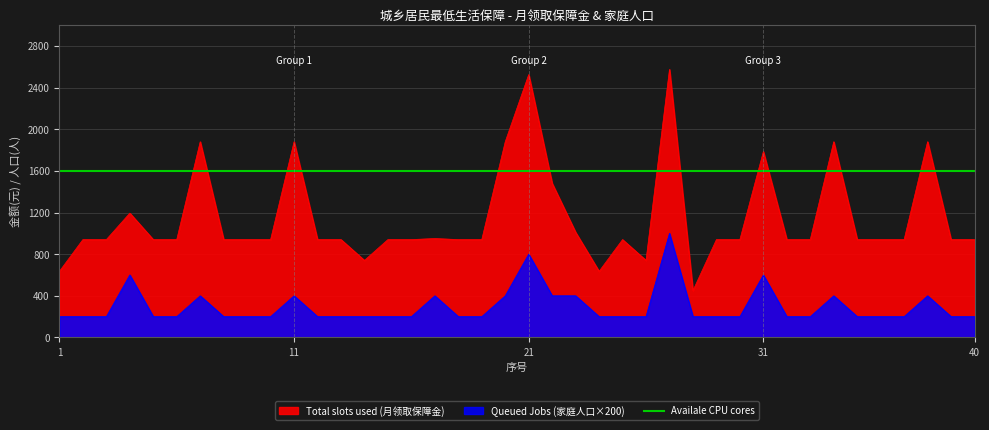

Between 6 and 32, which series saw the biggest shift?

Total slots used (月领取保障金)